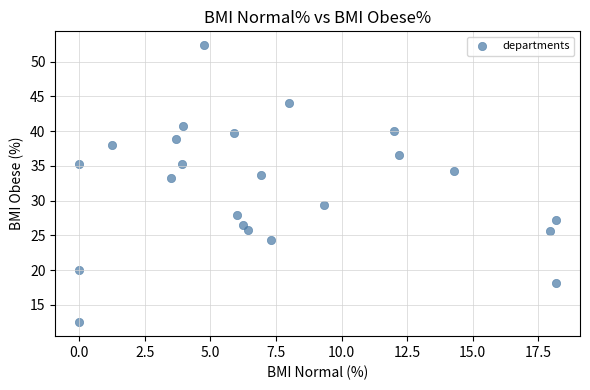

What is the range of X values (max minus min)?

18.2